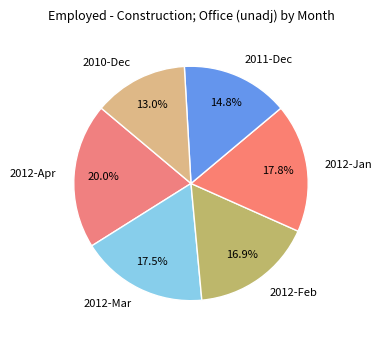

To the nearest percent, what is the combined percentage of 2010-Dec and 2012-Jan?

31%